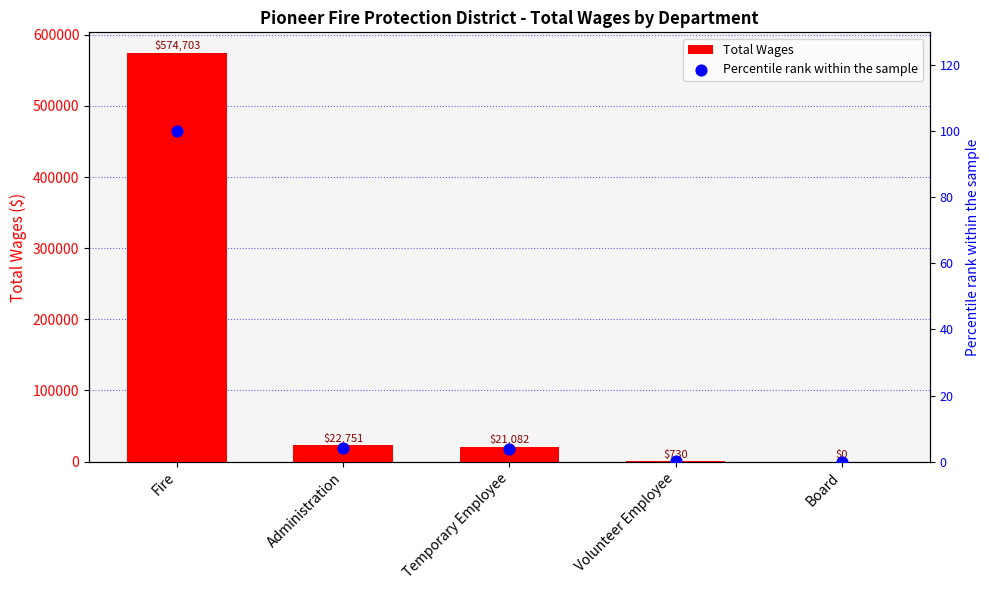

Which series contains the highest Y value?

Total Wages